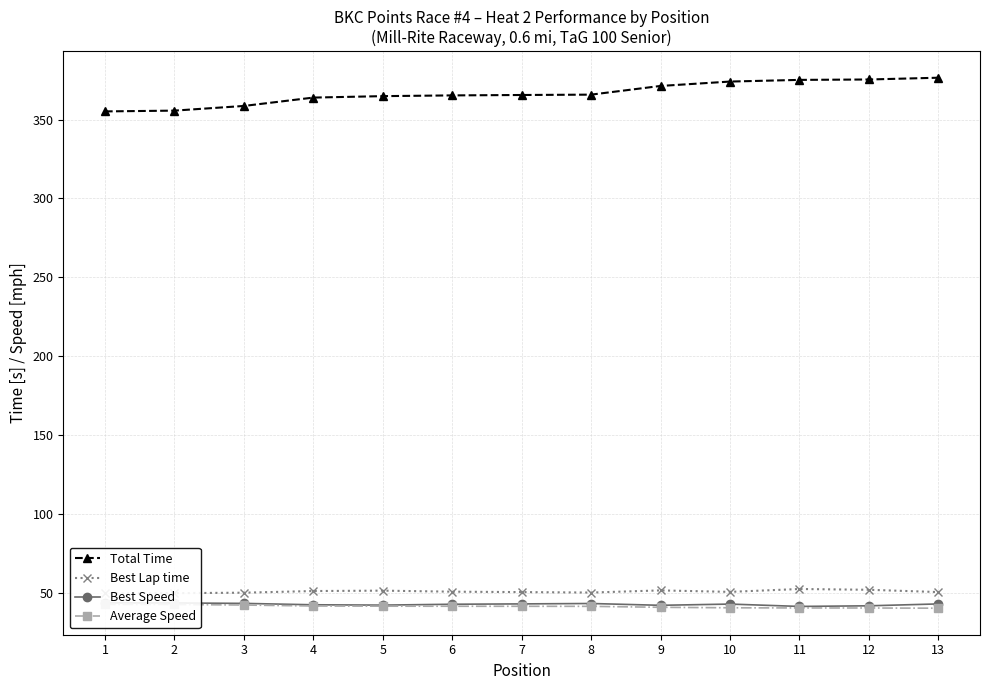

What is the maximum value for Best Speed?

43.6